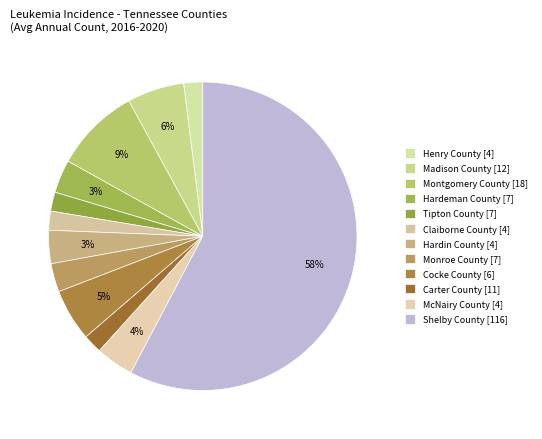

The Hardin County [4] slice represents 3% of the pie. True or false?

True